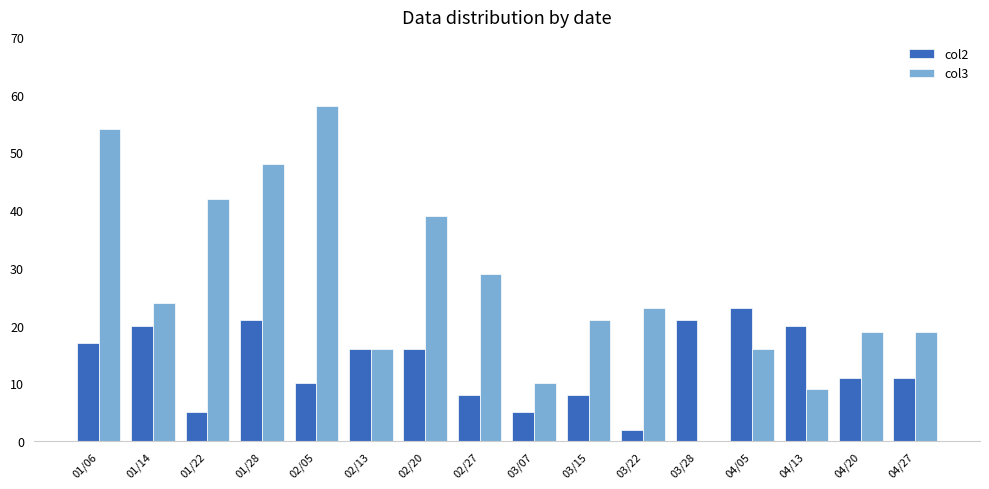

Are the bars grouped side by side (vs. stacked)?

Yes